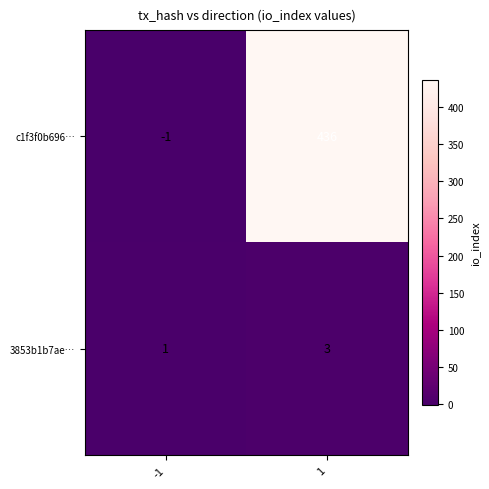

What is the difference between the maximum and minimum values in the c1f3f0b696… series?

437